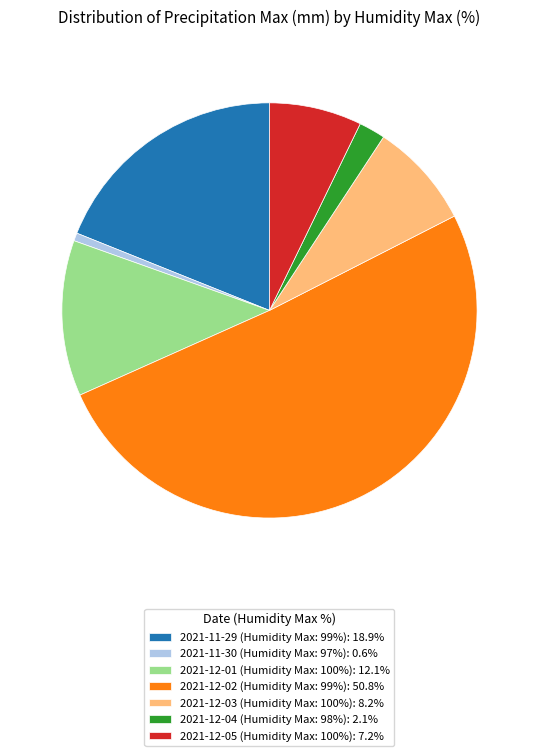

What is the ratio of the value at 2021-11-29 (Humidity Max: 99%): 18.9% to the value at 2021-12-03 (Humidity Max: 100%): 8.2%?

2.3